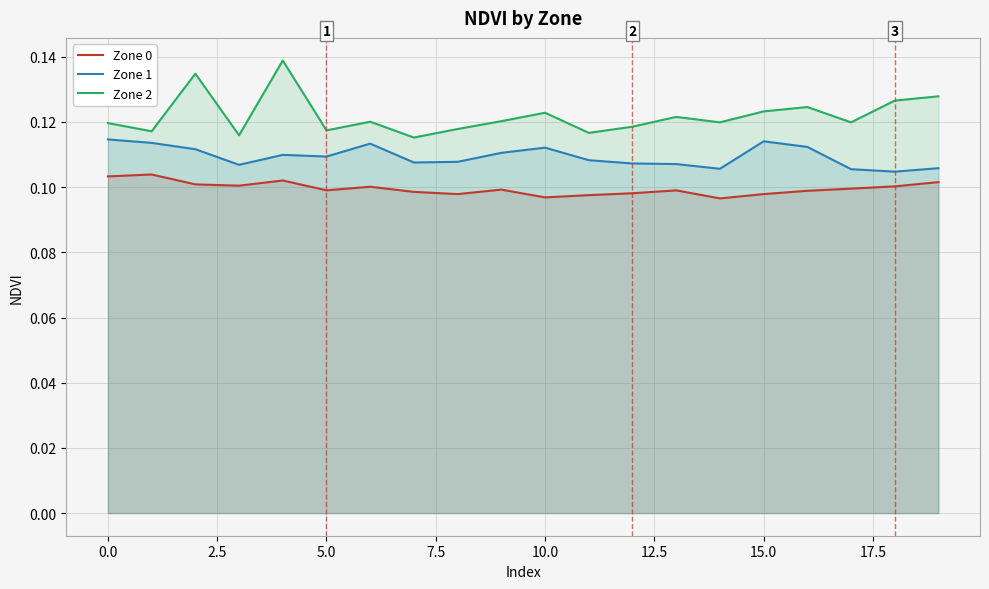

What is the label of the 18th point from the left?

17